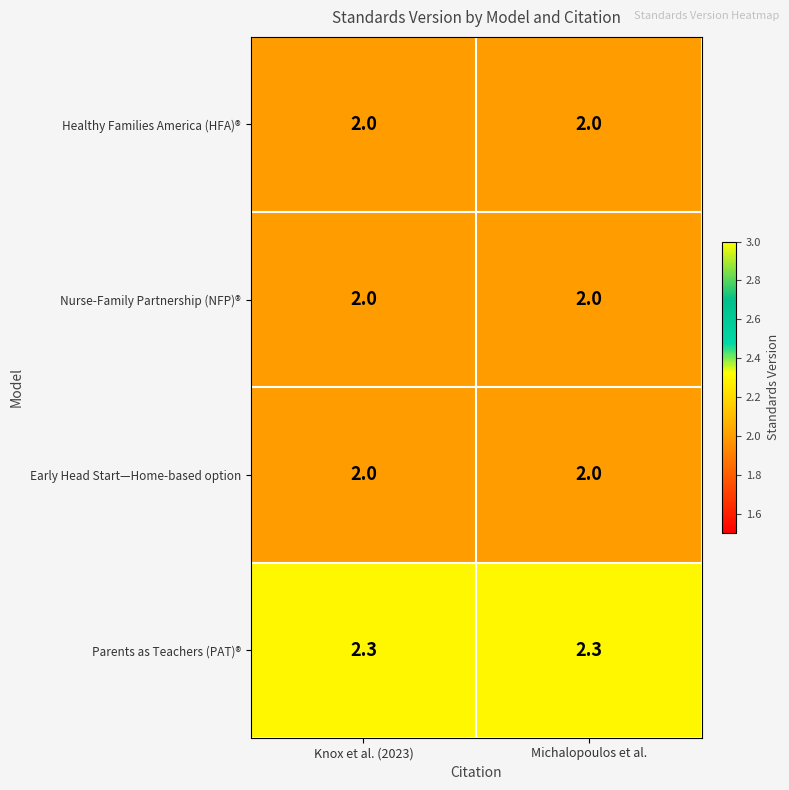

What is the minimum value shown in the chart?

2.0